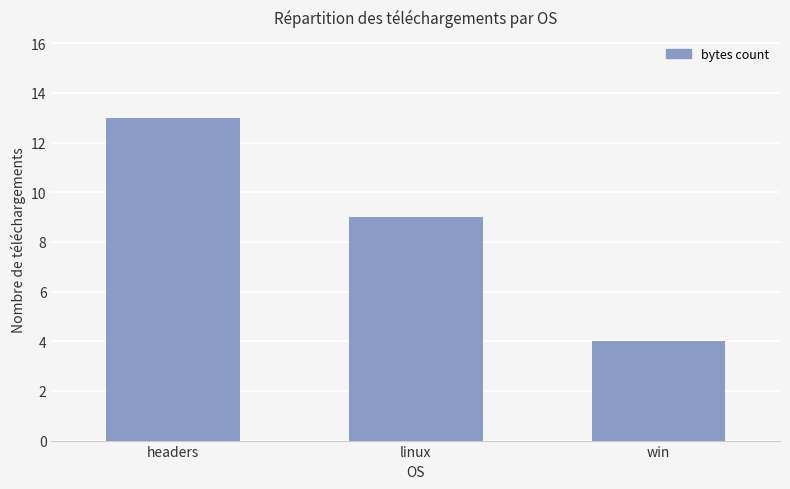

Between win and linux, which is larger?

linux